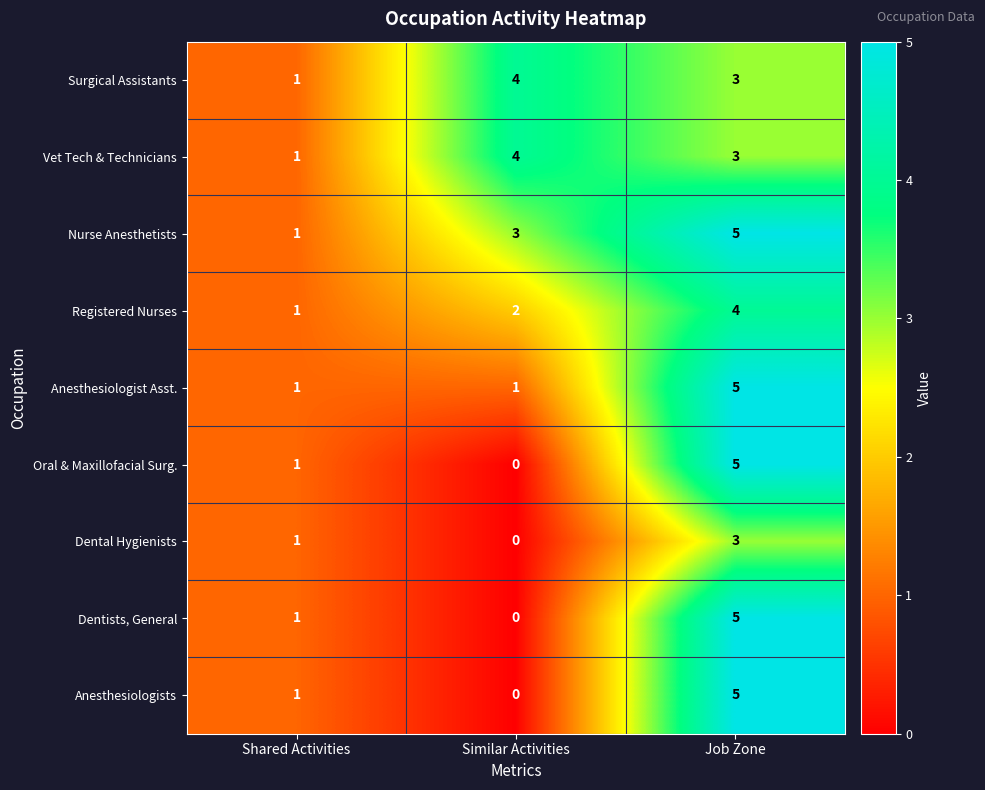

How many series are shown in this chart?

9